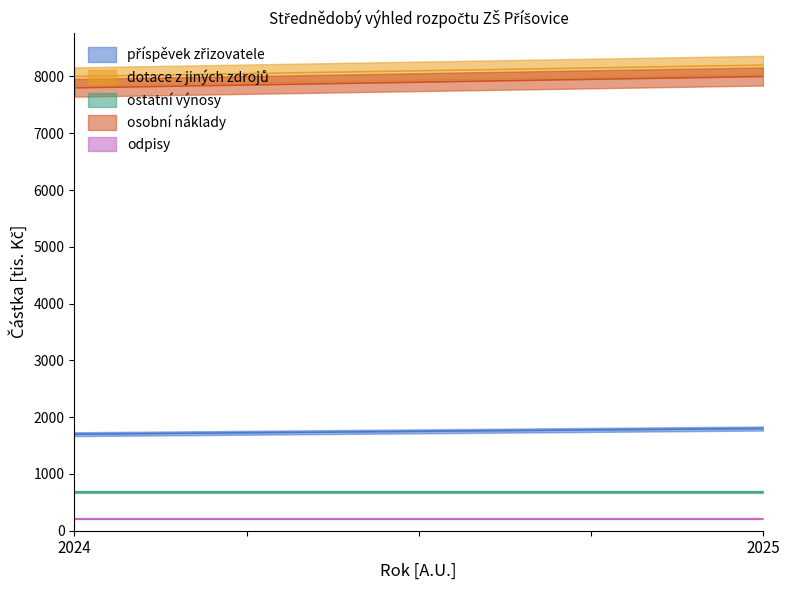

Reading right to left, transcribe all the data shown in this chart.

příspěvek zřizovatele: 1800	1700
dotace z jiných zdrojů: 8200	8000
ostatní výnosy: 680	680
osobní náklady: 8000	7800
odpisy: 214	214